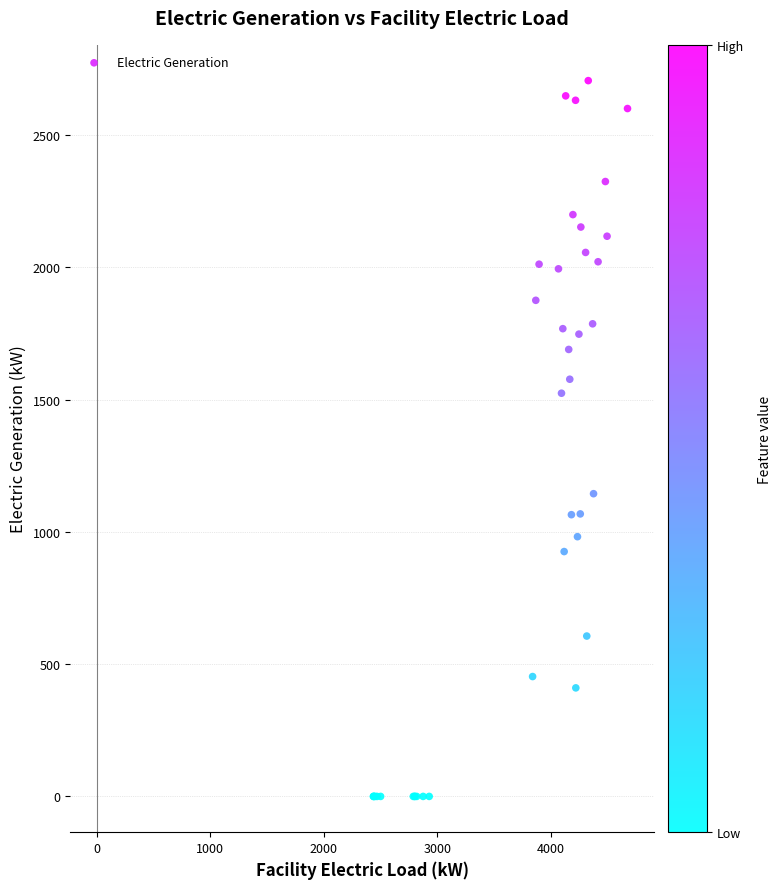

What Y value in the scatter plot is closest to 1353?

1524.6